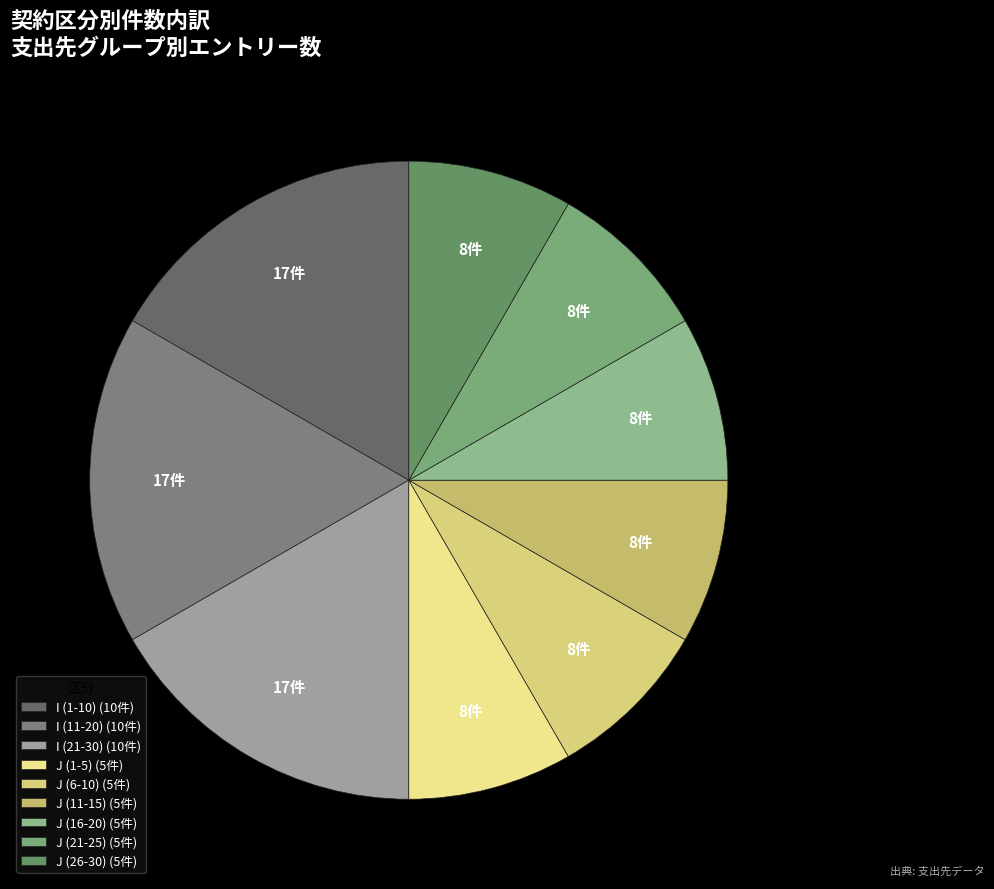

Does any single category account for the majority?

No